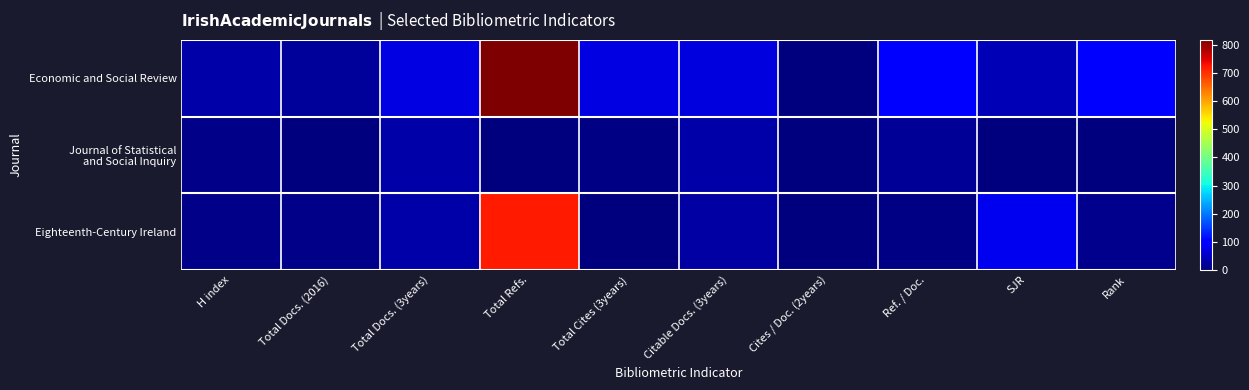

What is the difference between the highest and lowest values at SJR?

80